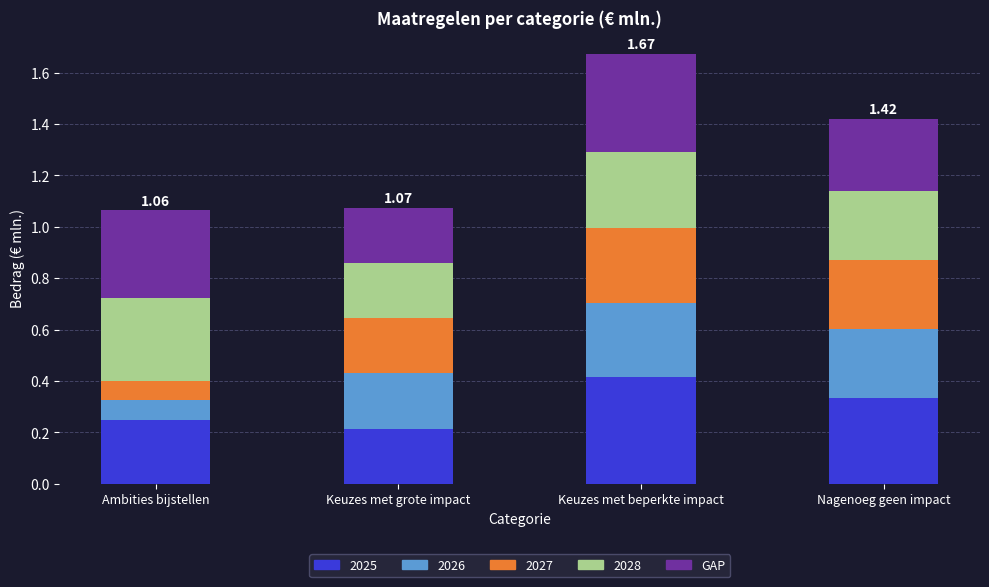

At which category is the sum across all series the highest?

Keuzes met beperkte impact